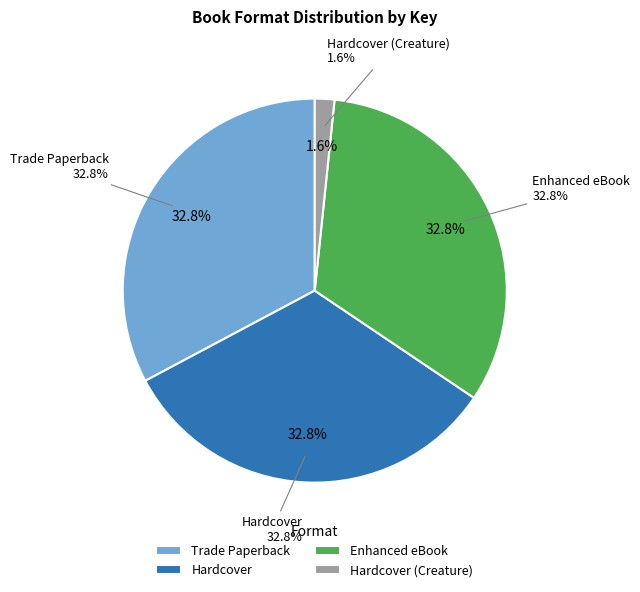

Count the number of slices in the pie.

4